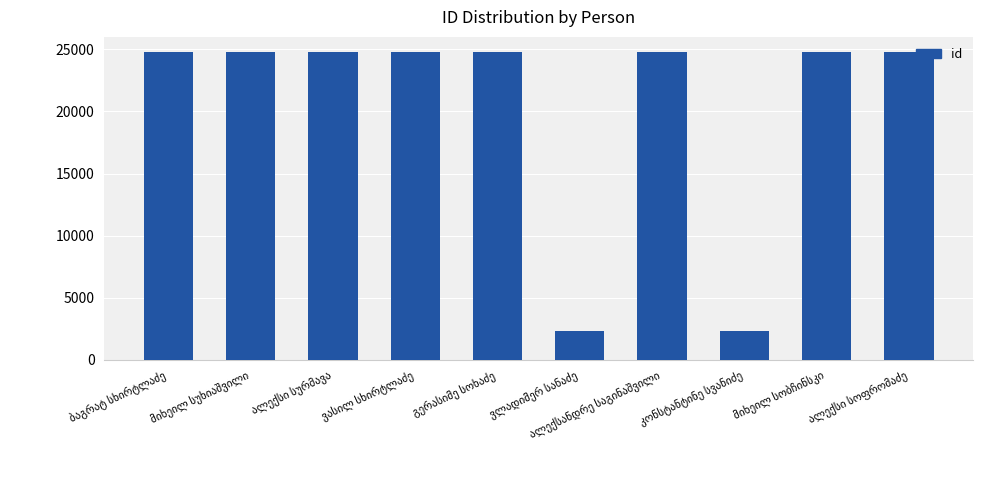

What is the sum of all values?

203108